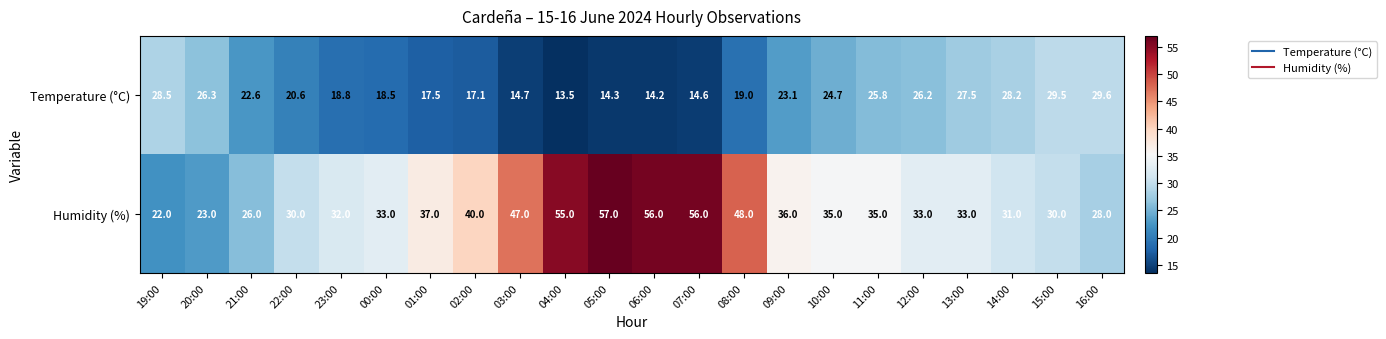

At which category is the sum across all series the highest?

05:00